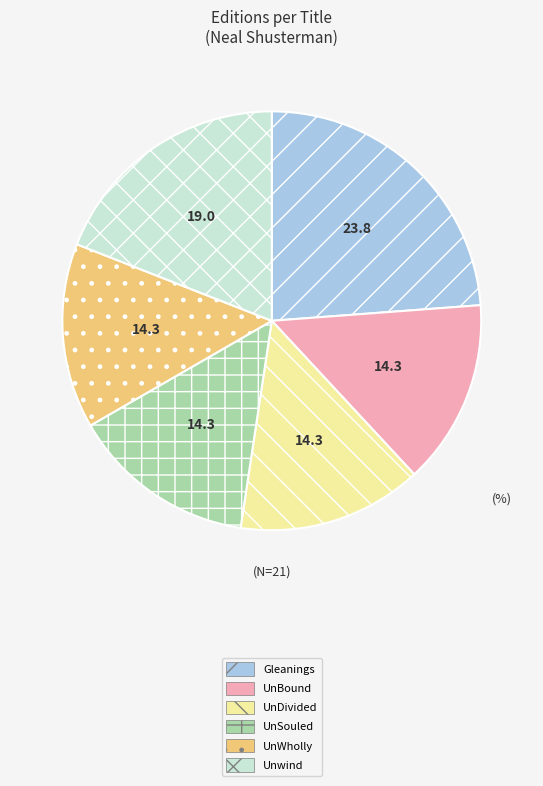

Combined, do UnBound and UnSouled account for over 50%?

No